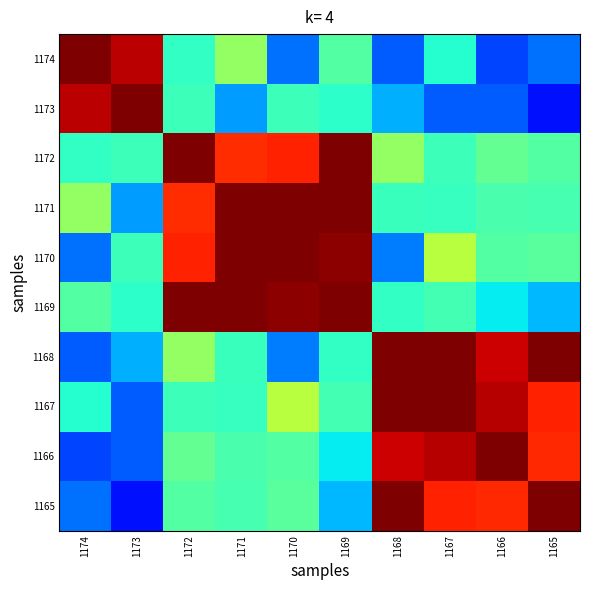

What is the total value across all series at 1167?

6.3